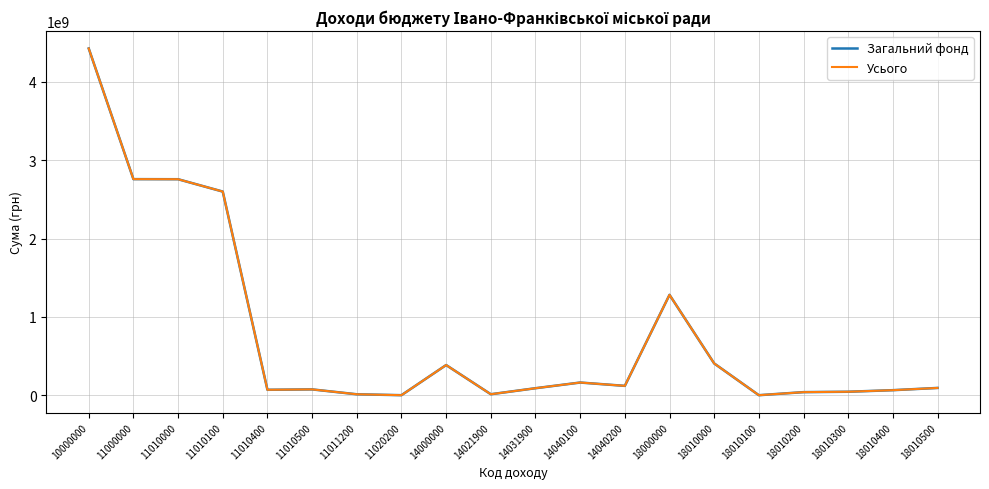

At which category is the sum across all series the highest?

10000000